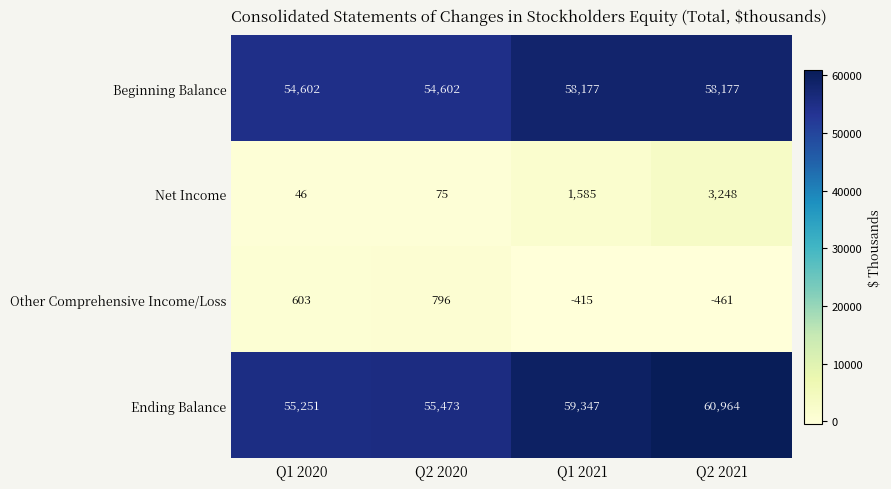

Rank the series by their maximum value, from highest to lowest.

Ending Balance, Beginning Balance, Net Income, Other Comprehensive Income/Loss